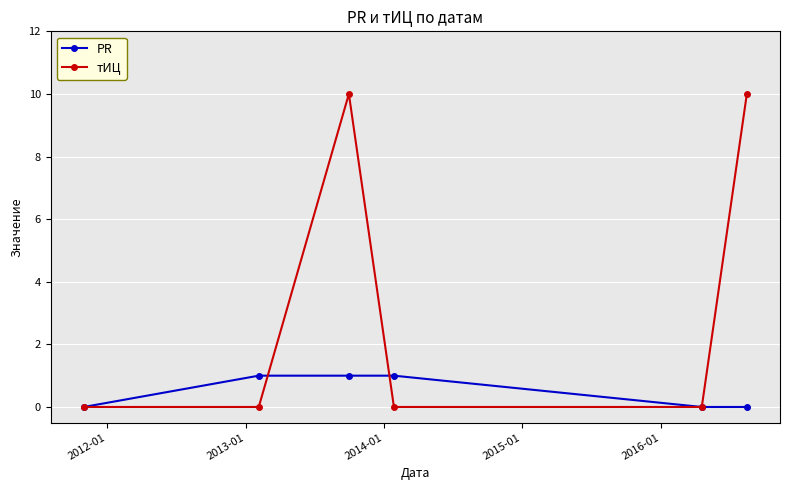

Count the number of data series in this chart.

2